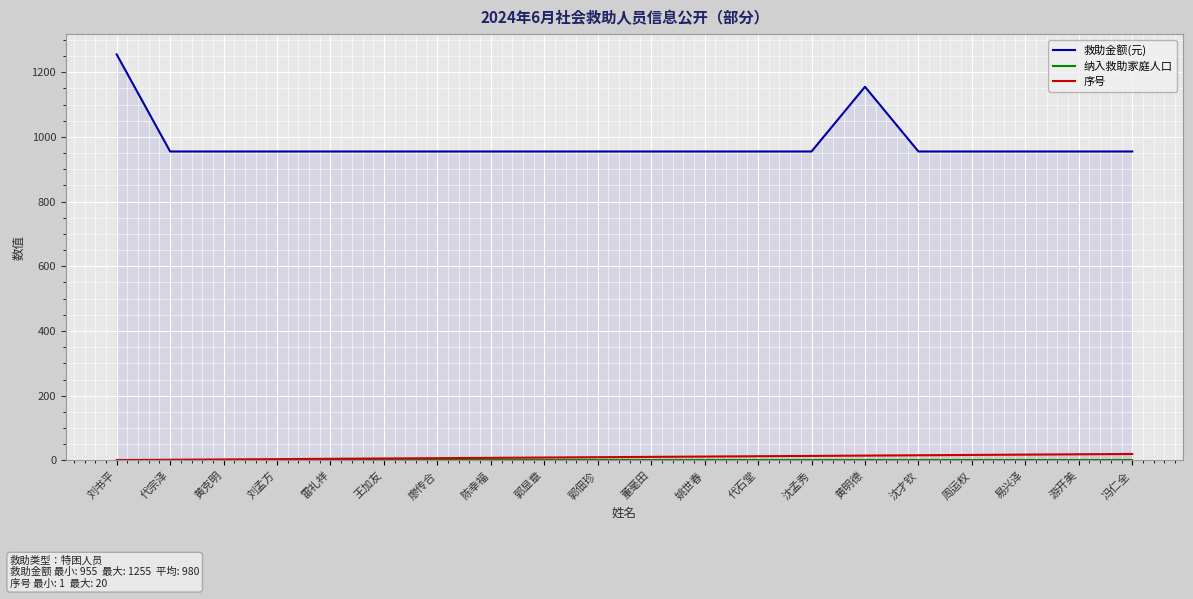

List the series in order of their peak value, lowest first.

纳入救助家庭人口, 序号, 救助金额(元)